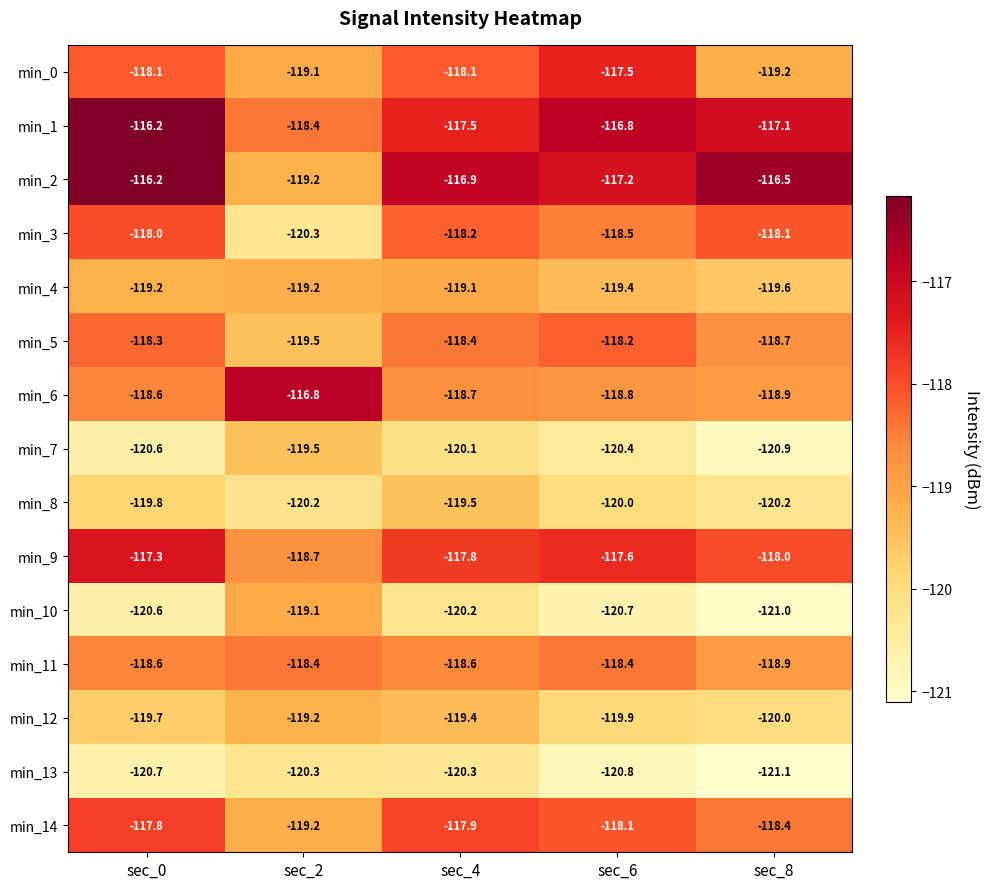

Is it true that min_4 equals -119.2 at sec_0?

True